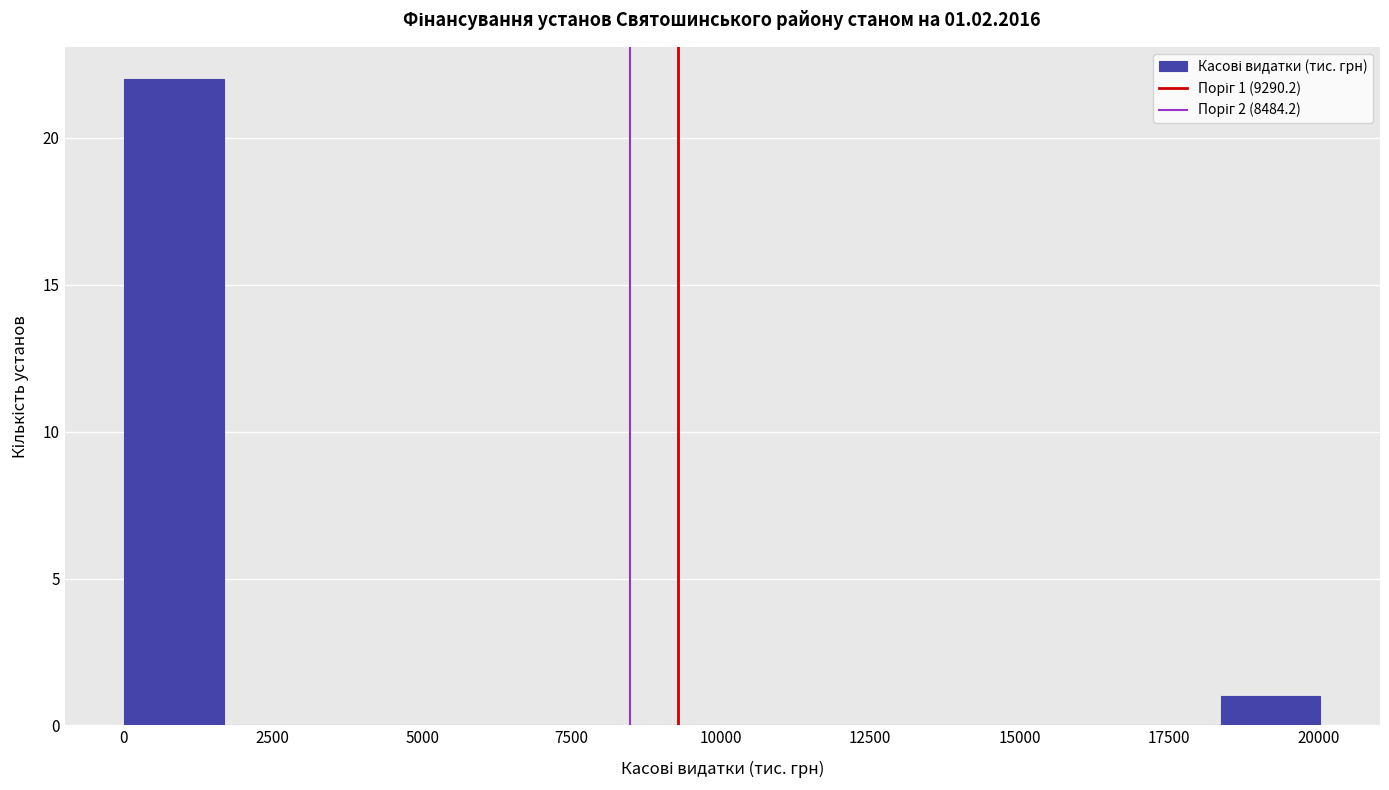

Read against the x-axis, roughly where is the centre of the tallest bar?

1000